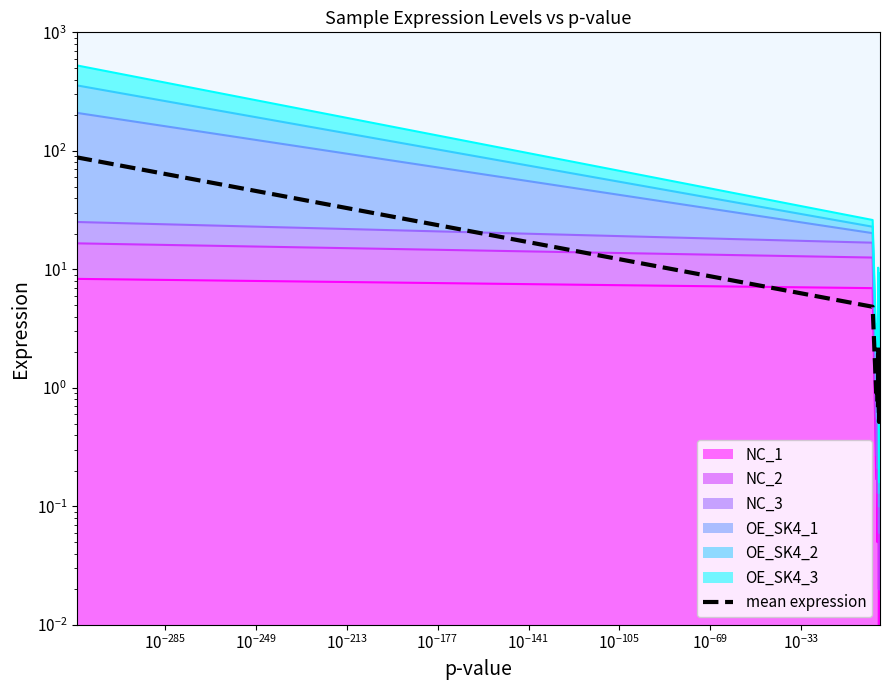

Does the chart have visible grid lines?

No